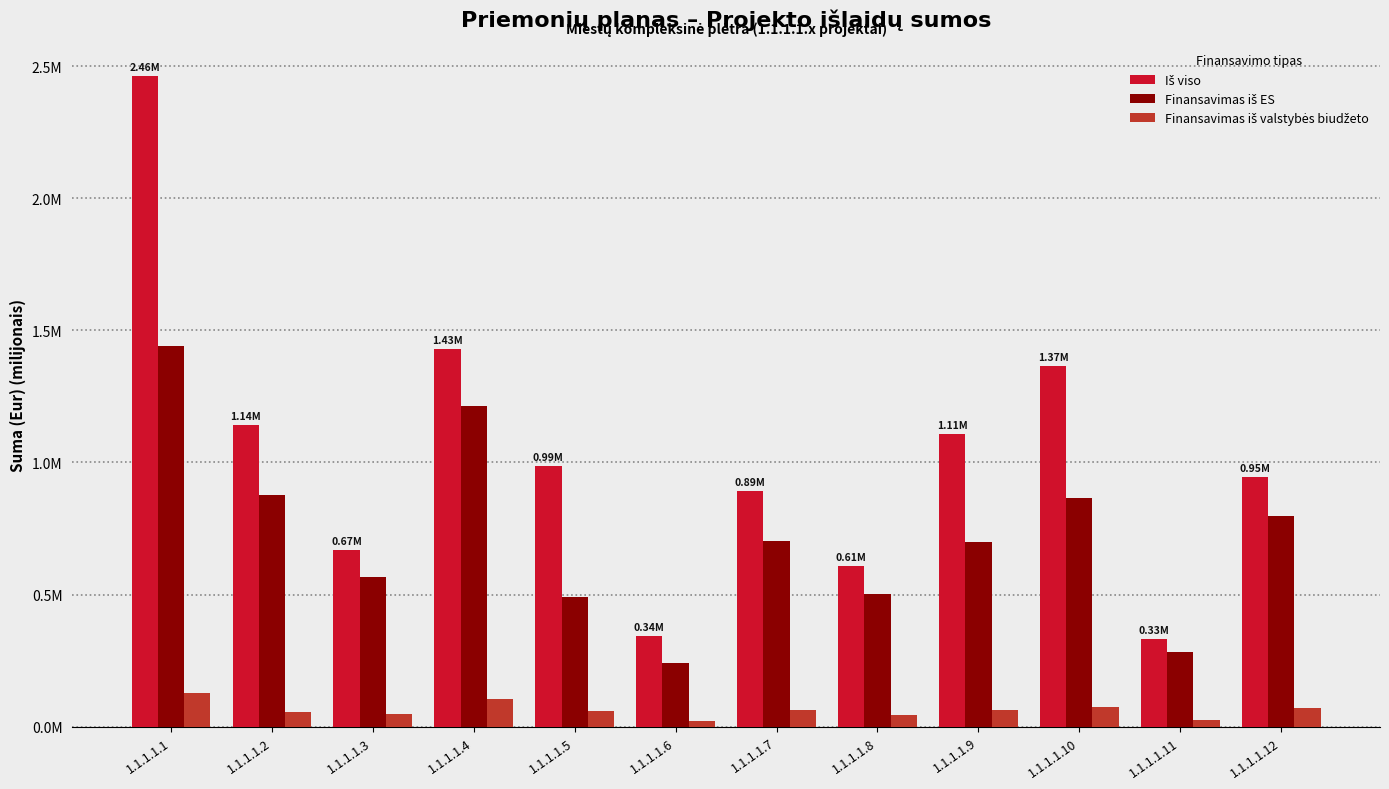

Which series has the largest range (max minus min)?

Iš viso